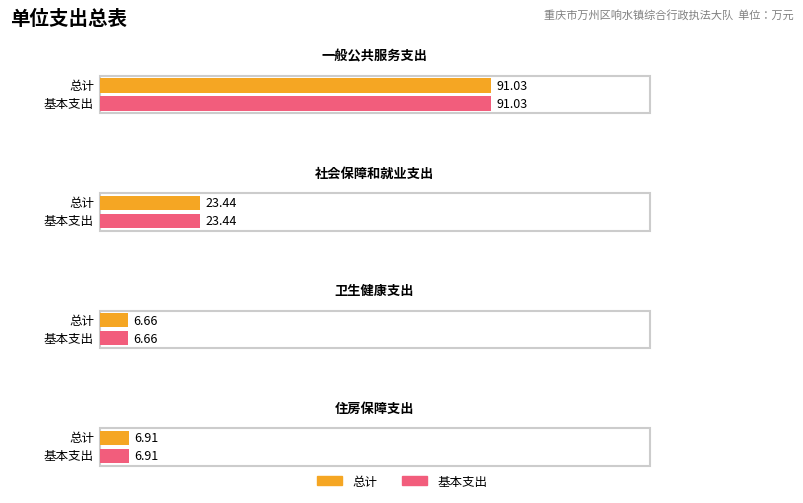

At which category does the chart reach its minimum across all series?

卫生健康支出